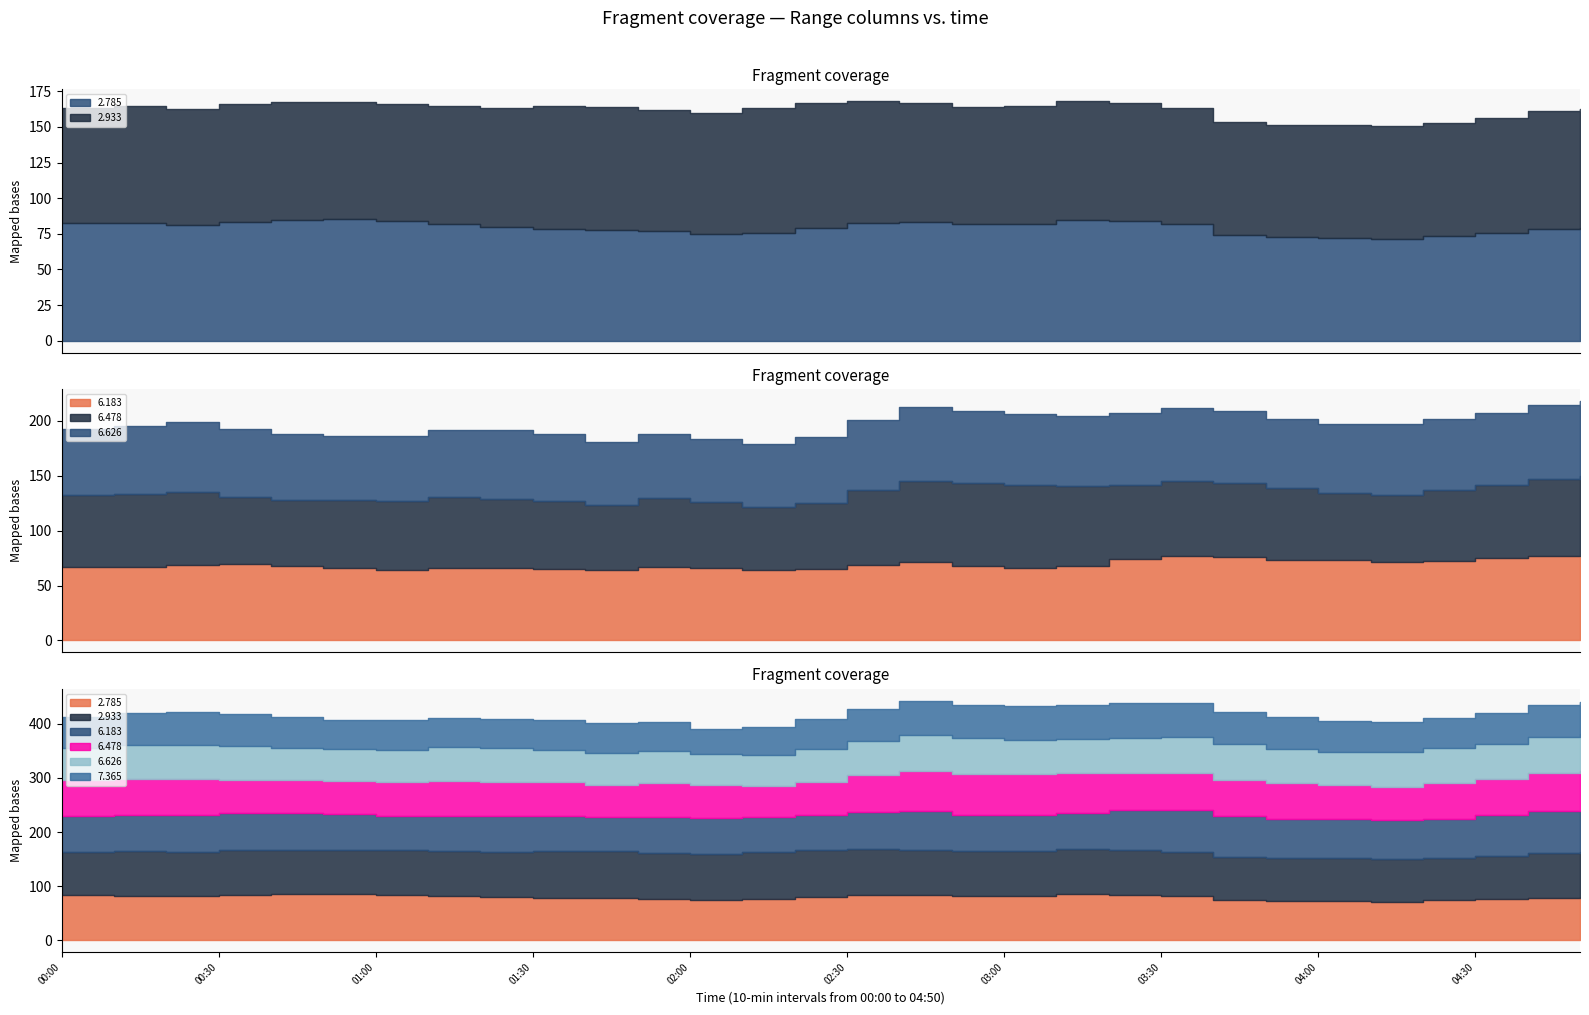

Is it true that 7.365 equals 20.0 at 2012/03/02 02:30?

False